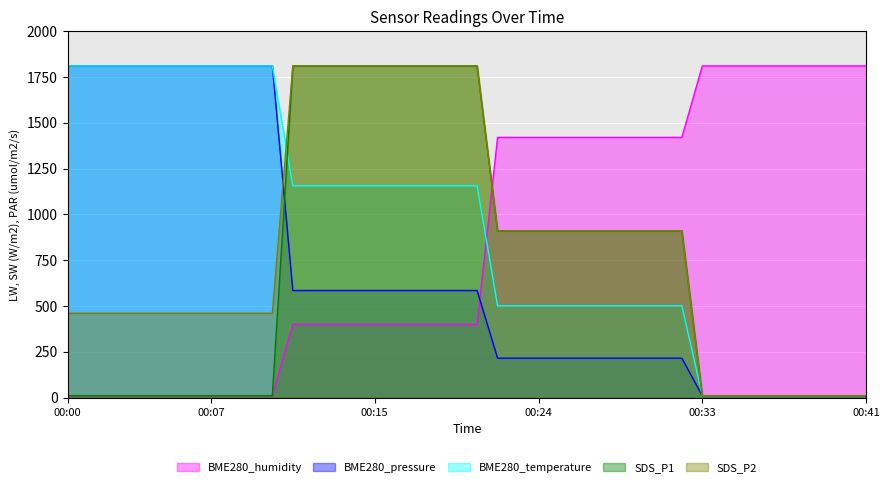

Read the BME280_humidity value at 00:17.

399.9